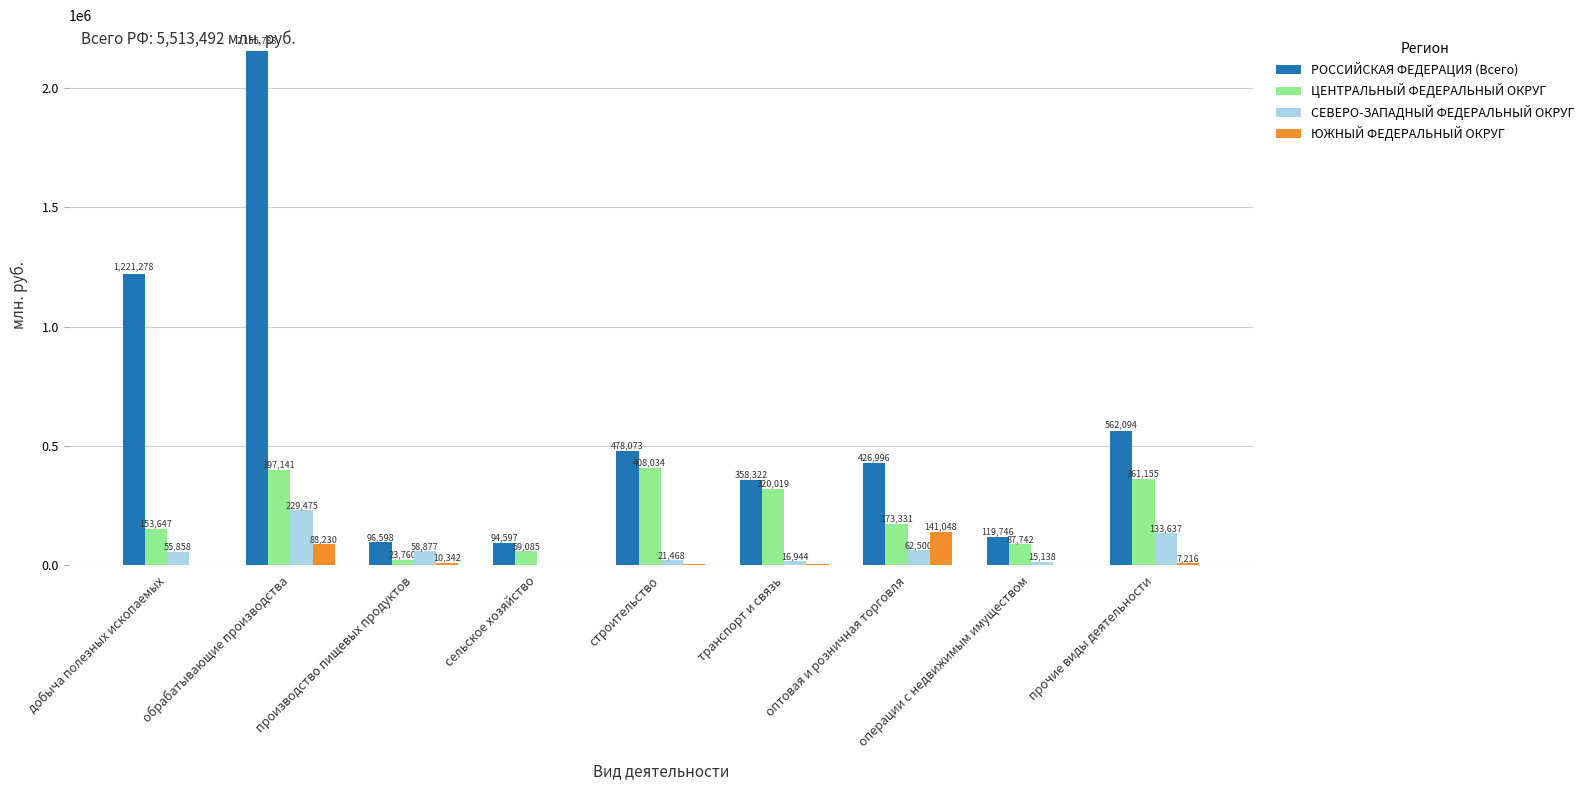

Is it true that ЮЖНЫЙ ФЕДЕРАЛЬНЫЙ ОКРУГ equals 7216 at прочие виды деятельности?

True